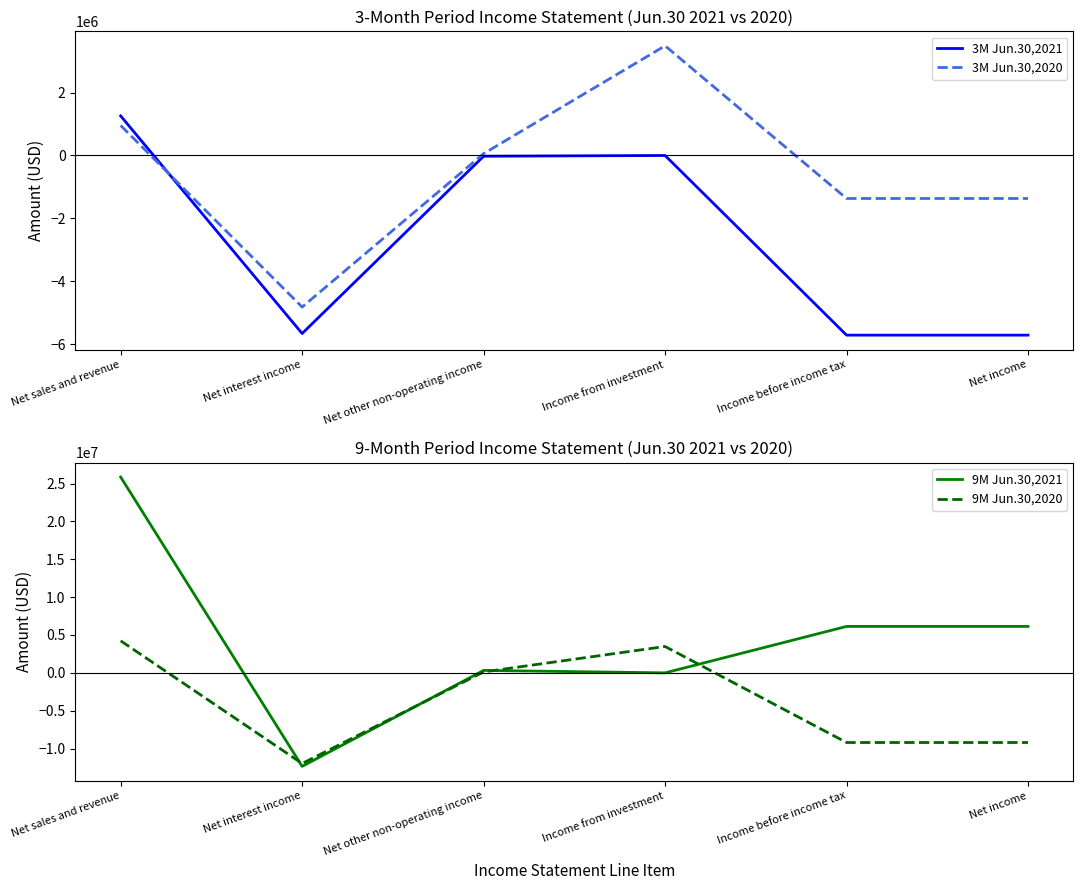

Rank the categories by 3M Jun.30,2020 value from highest to lowest.

Income from investment, Net sales and revenue, Net other non-operating income, Income before income tax, Net income, Net interest income